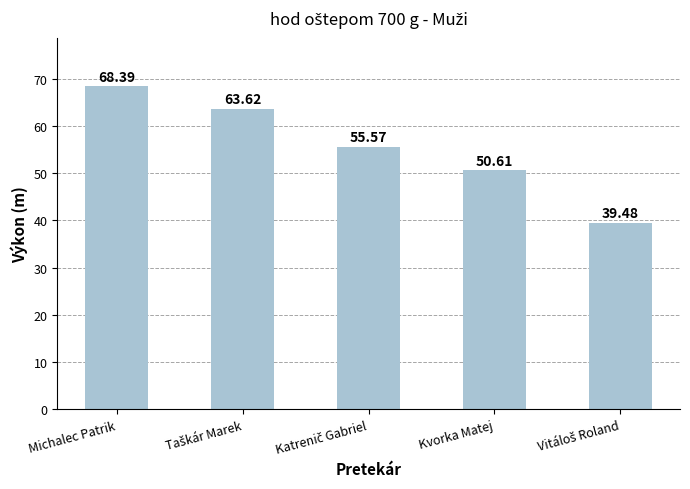

What is the sum of all values?

277.7